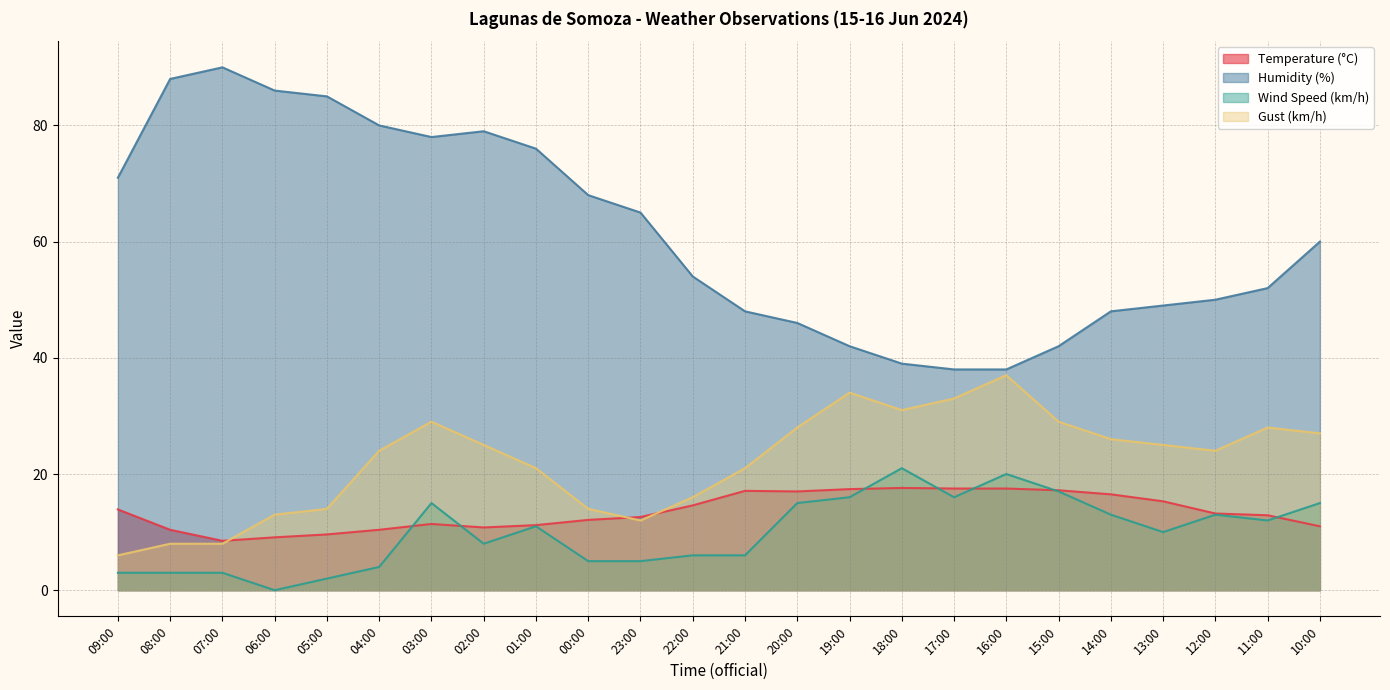

True or false: Gust (km/h) has more than 2 interior local peaks.

True